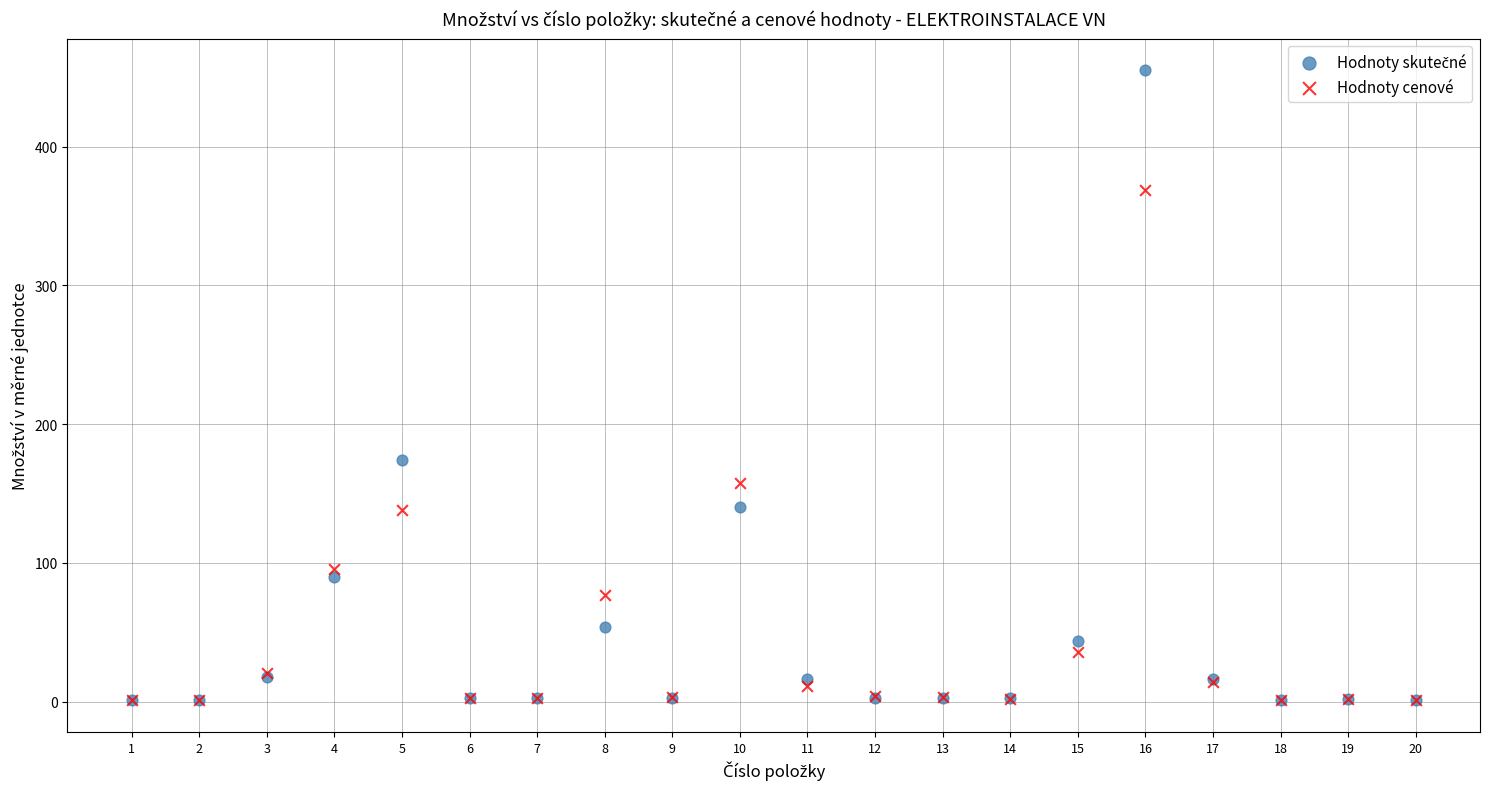

In the Hodnoty cenové series, what Y value is closest to 184?

157.5